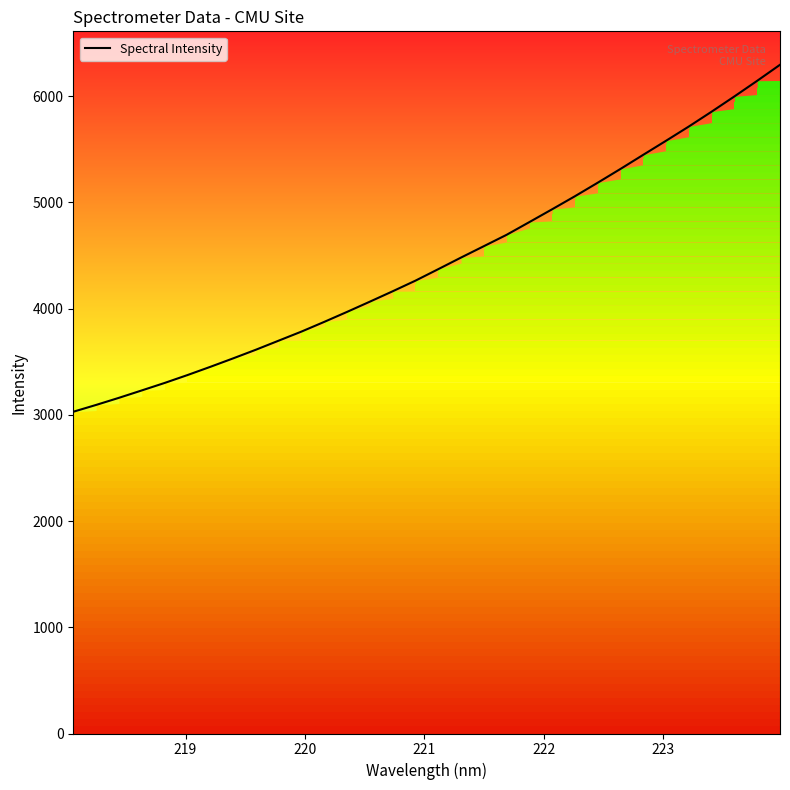

What is the lowest value of the Spectral Intensity series?

3028.5